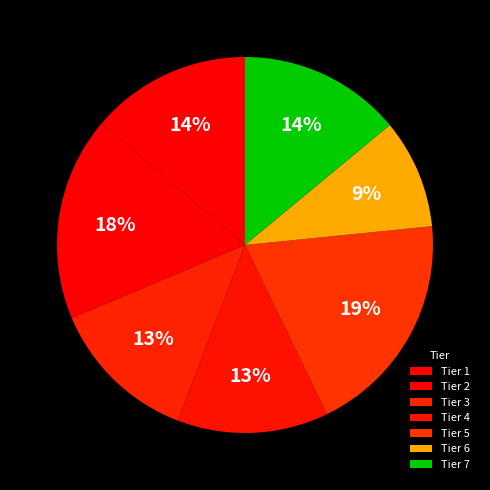

Count the number of slices in the pie.

7